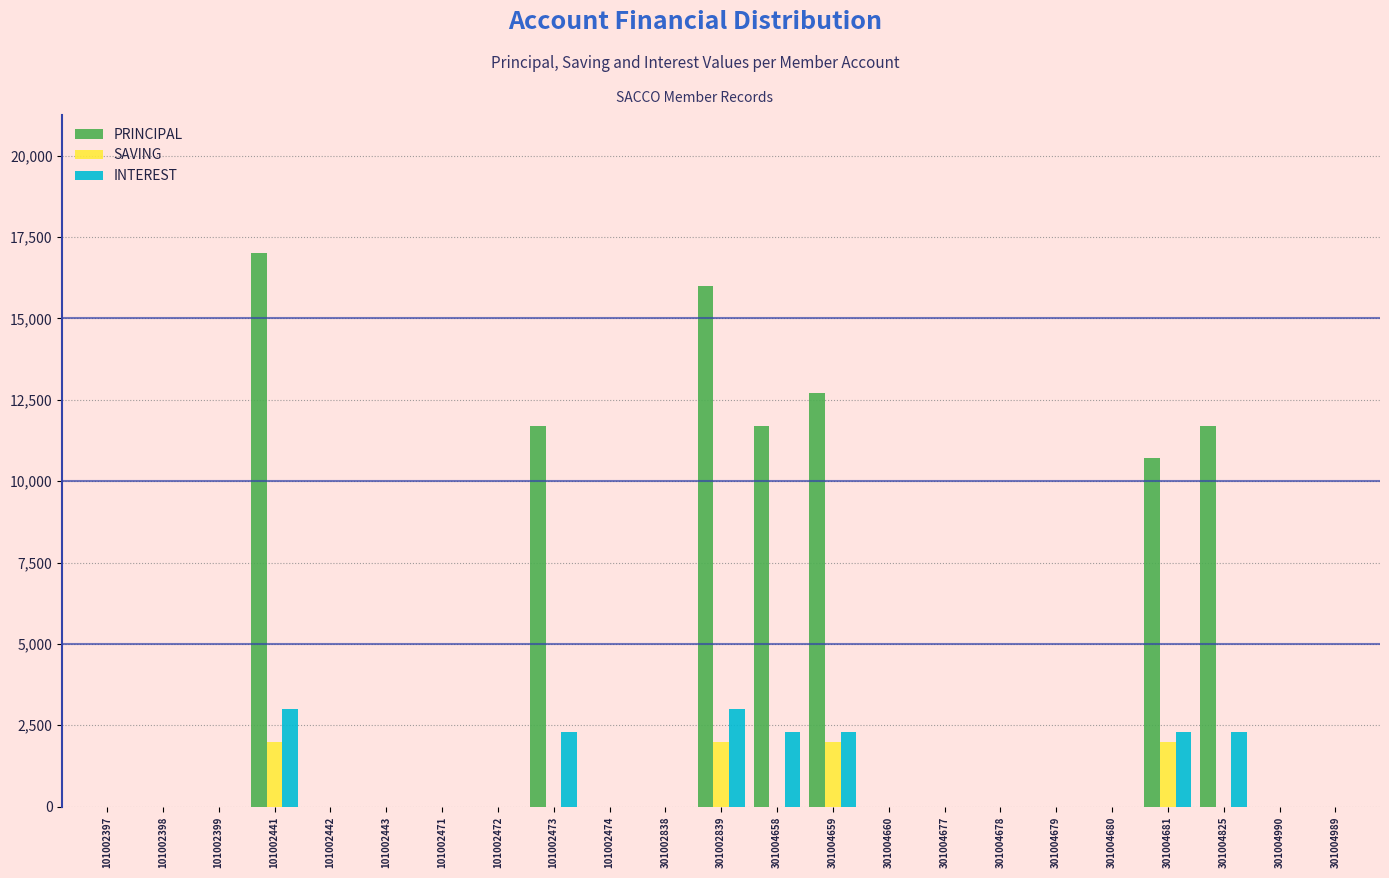

Which label corresponds to the largest value in the chart?

101002441